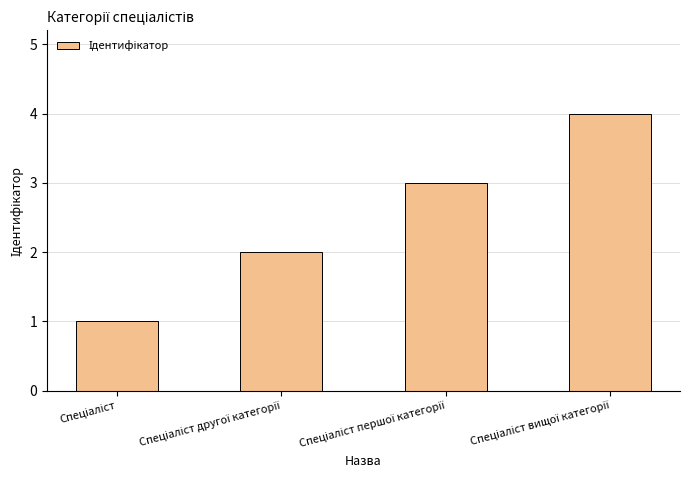

What is the sum of all values?

10